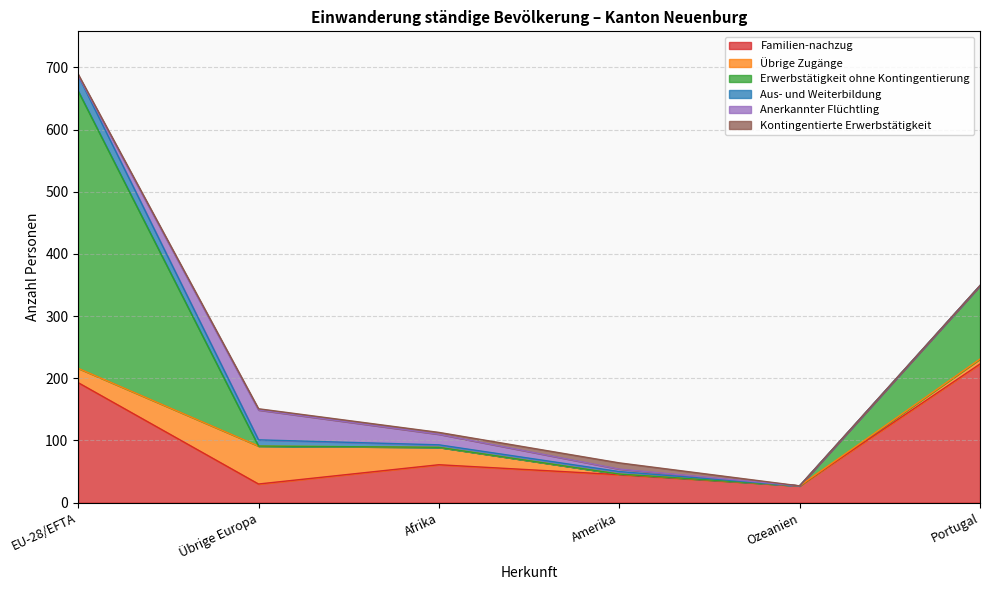

Which series ends up on top after the final intersection of Kontingentierte Erwerbstätigkeit and Anerkannter Flüchtling?

Kontingentierte Erwerbstätigkeit